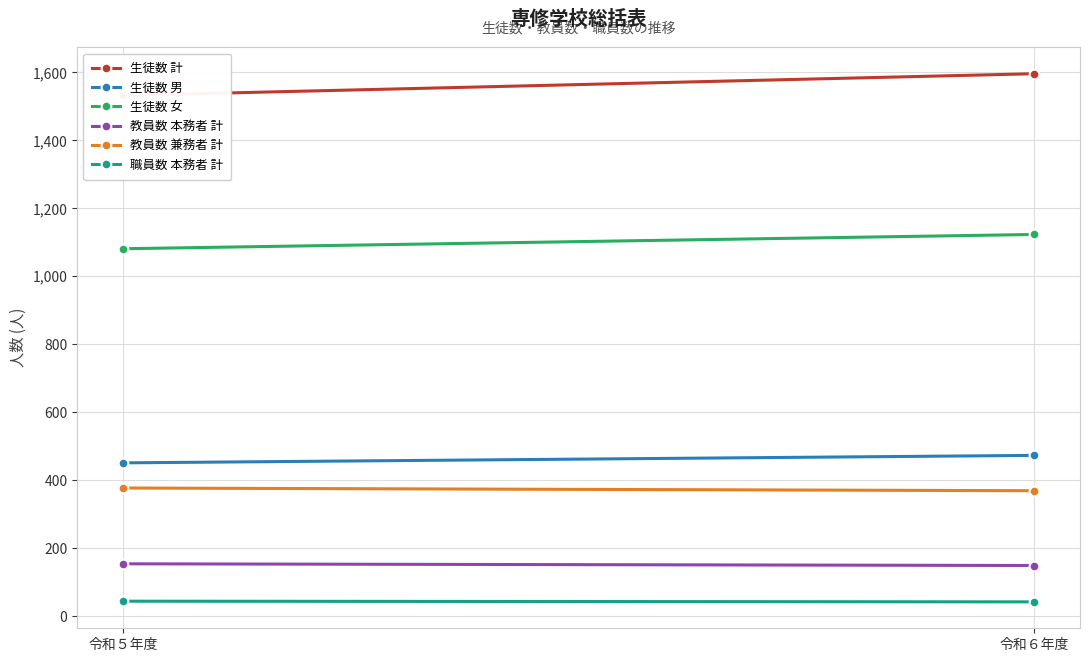

What is the difference between the highest and lowest values at 令和５年度?

1488